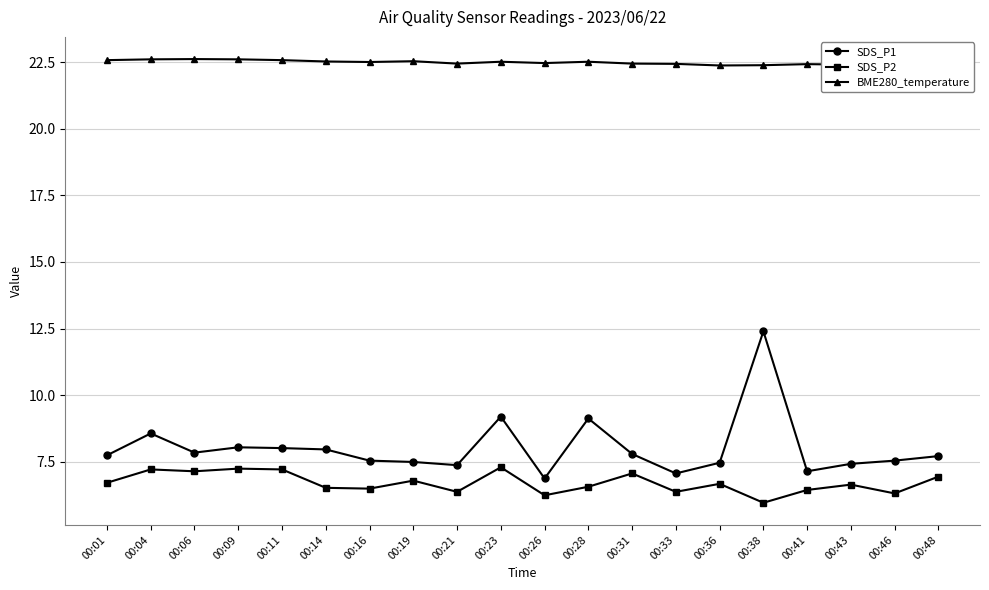

What is the total value across all series at 00:43?

36.5